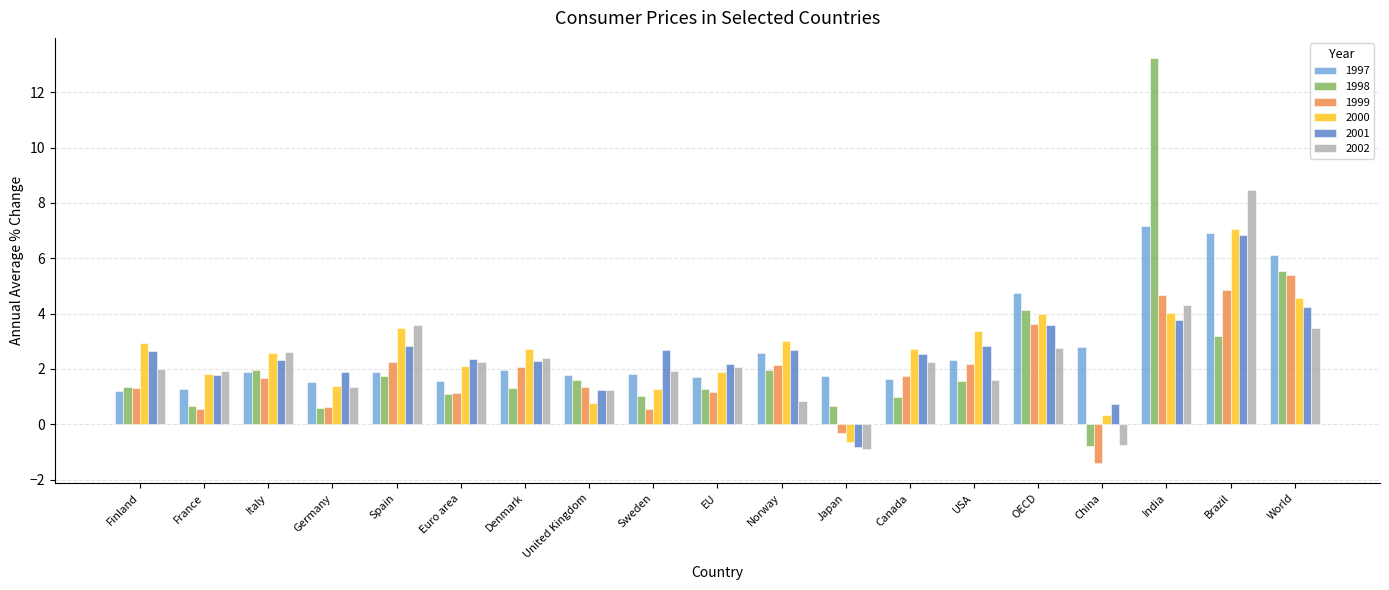

Which series has the largest range (max minus min)?

1998